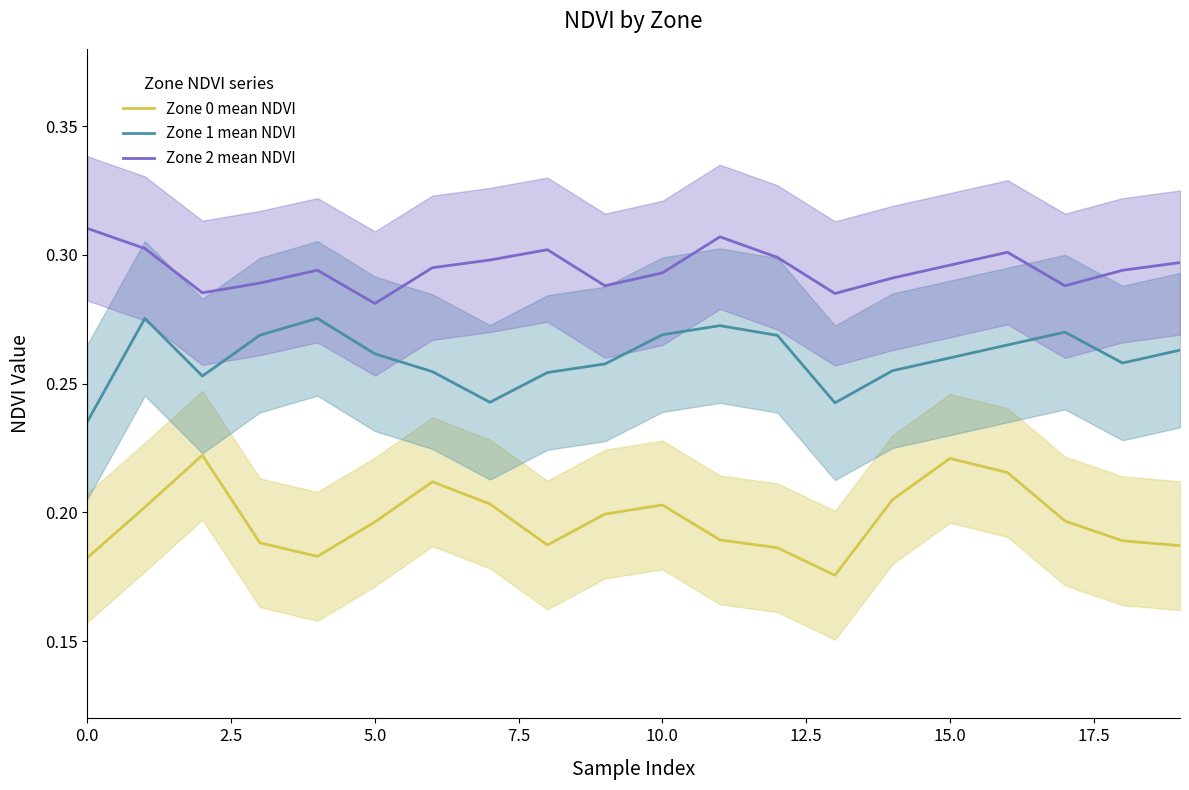

True or false: Zone 2 mean NDVI and Zone 0 mean NDVI intersect in this chart.

False